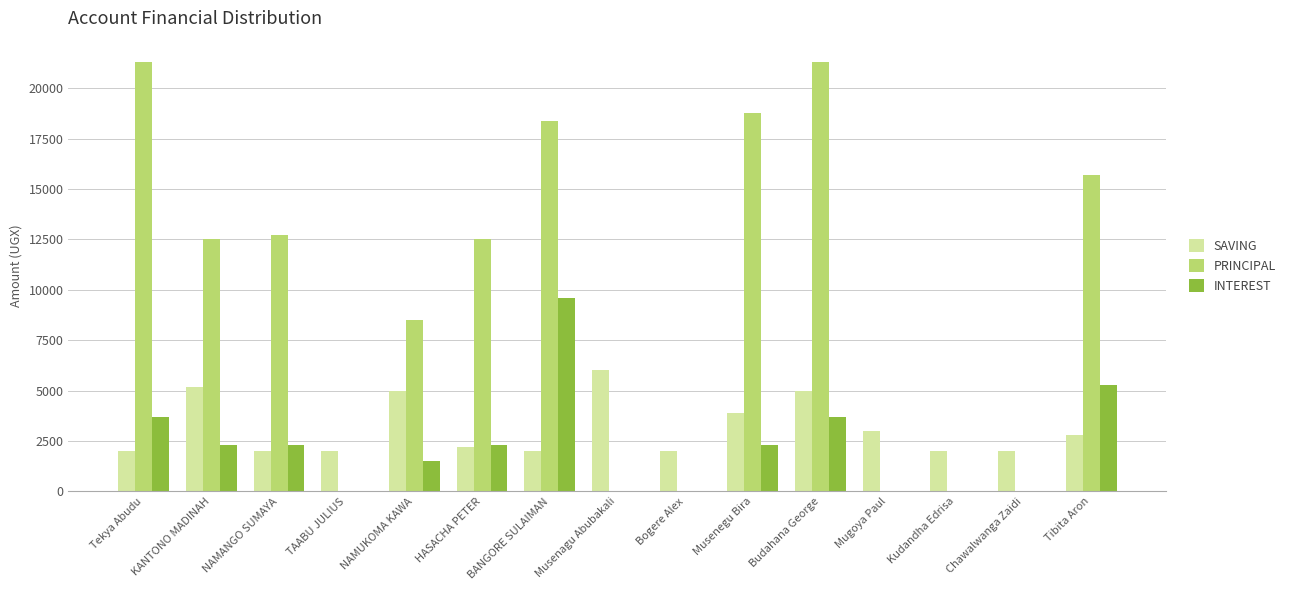

Count the number of data series in this chart.

3